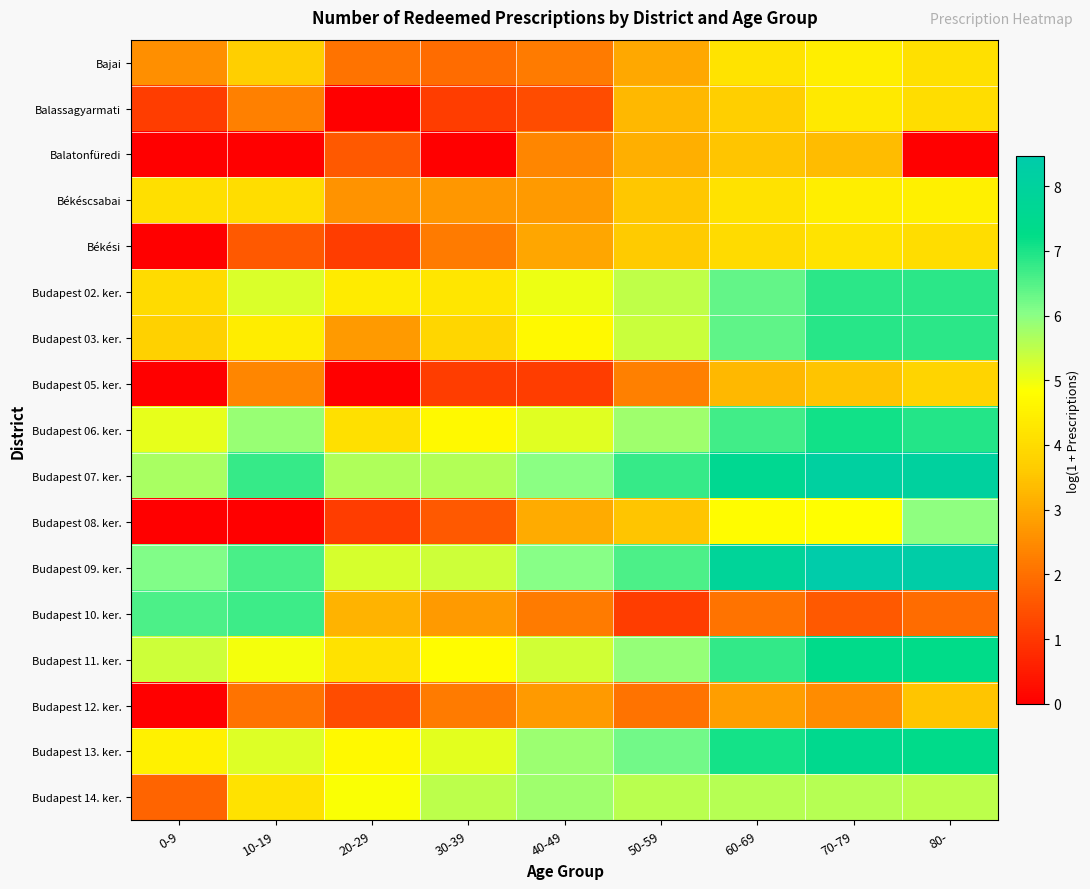

At which category is the sum across all series the highest?

70-79